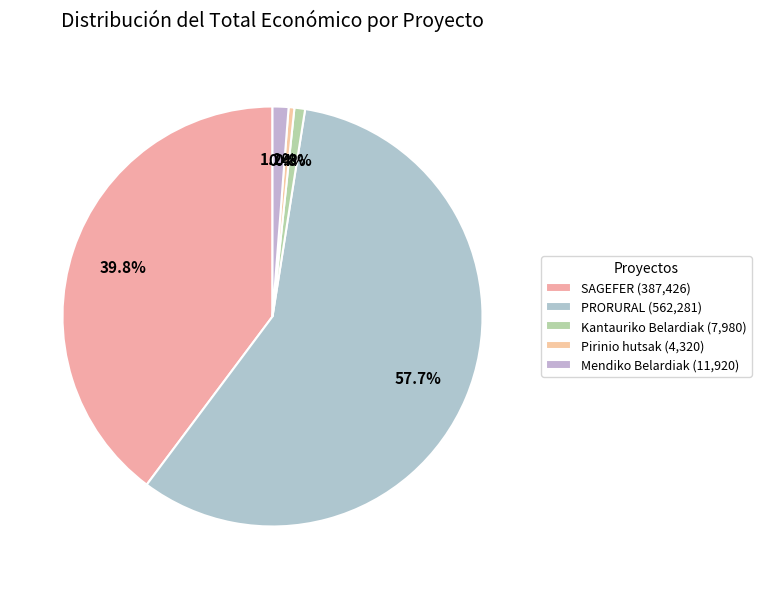

How many slices are in this pie chart?

5